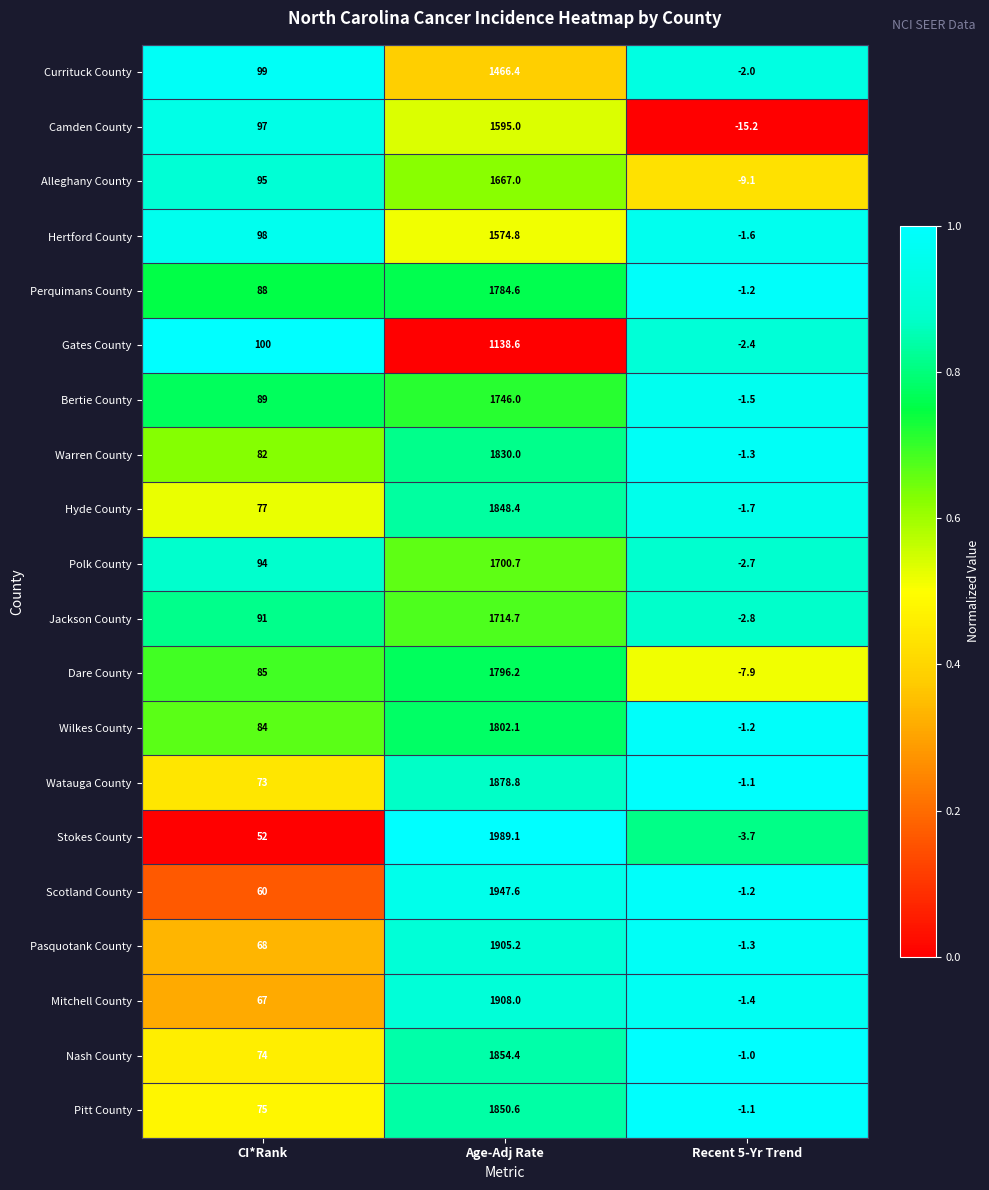

Which series has the largest total across all categories?

Stokes County